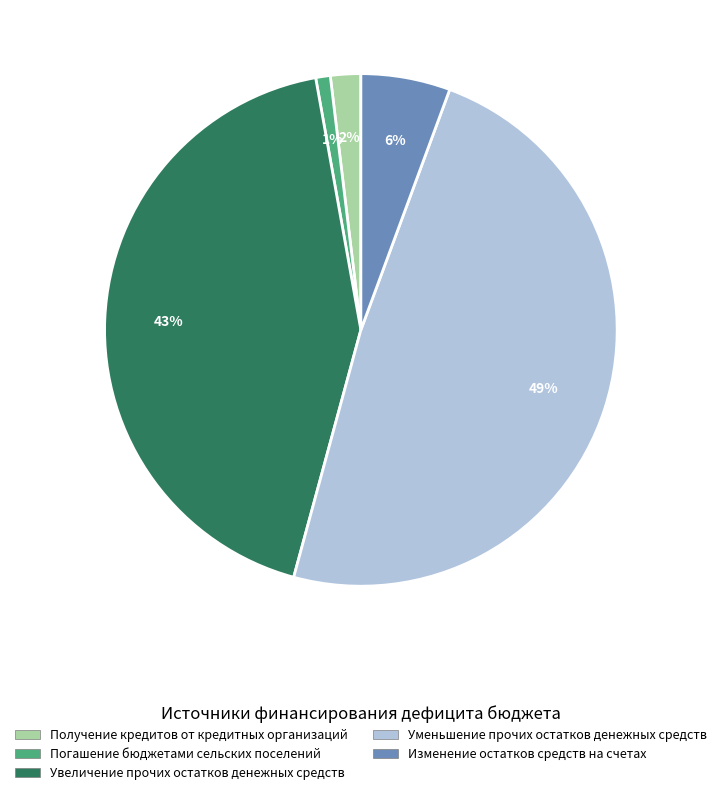

Is the sum of Получение кредитов от кредитных организаций and Погашение бюджетами сельских поселений greater than half?

No